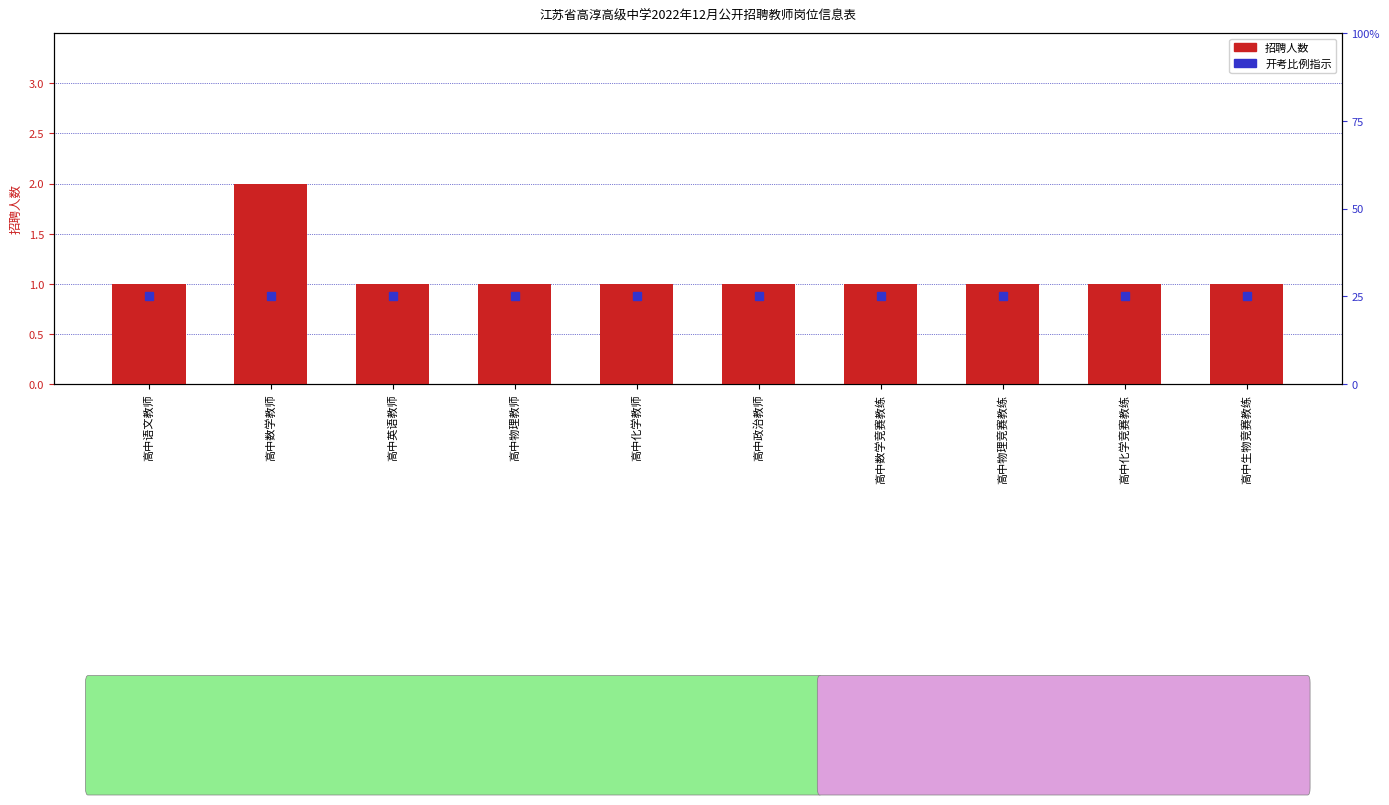

What is the sum of all values?

11